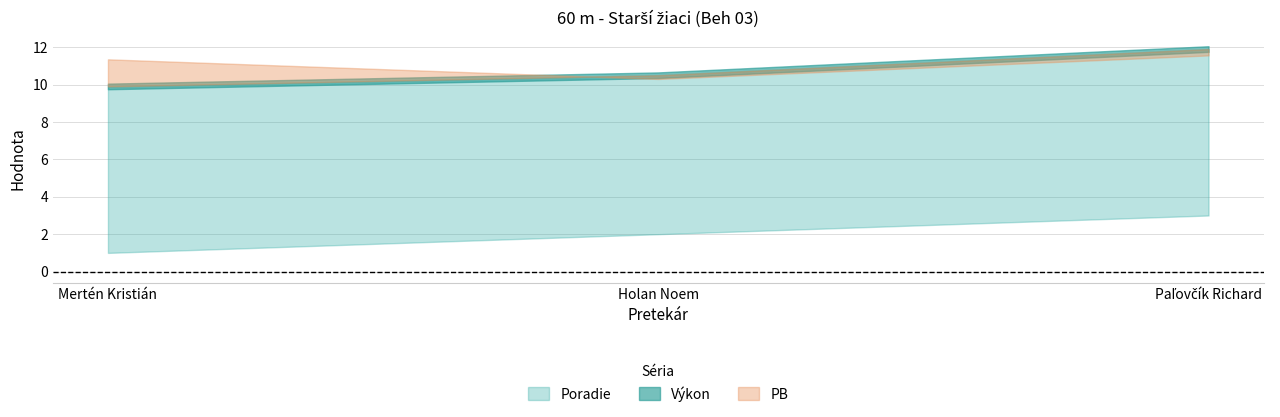

What is the sum of all Poradie values?

6.0